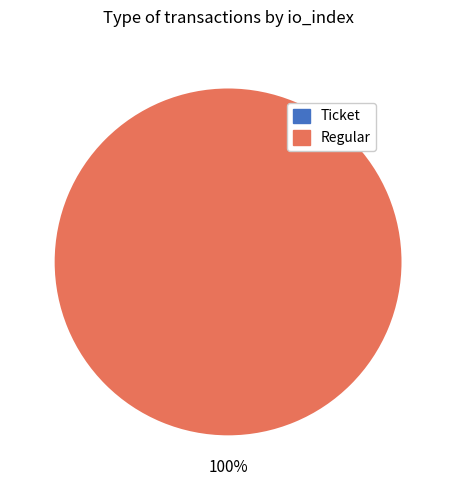

To the nearest percent, what is the difference between the Ticket and Regular slice percentages?

100%